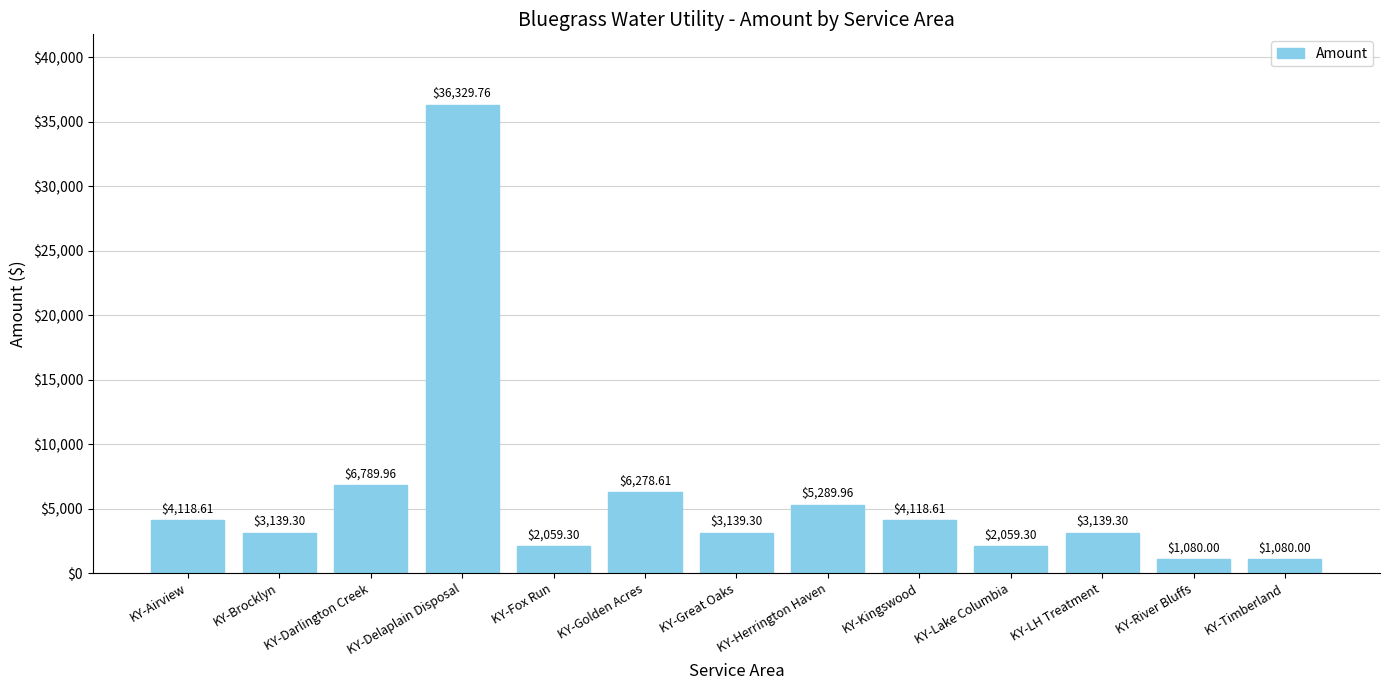

What is the difference between the values at KY-Fox Run and KY-Kingswood?

2059.3